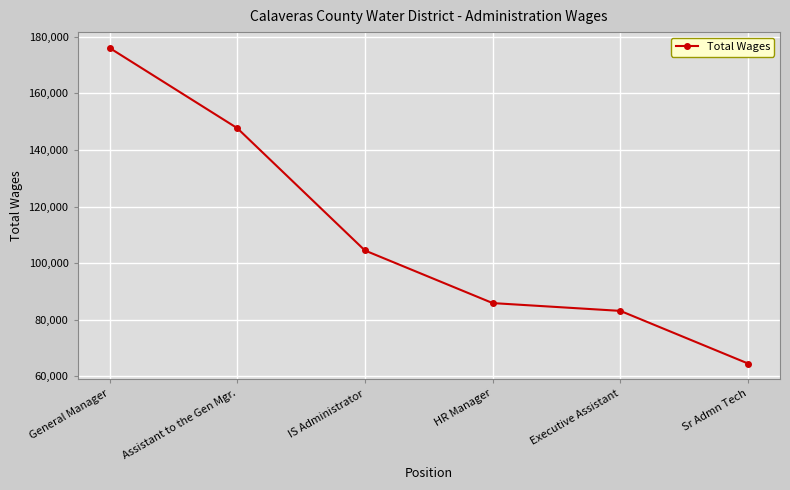

What is the approximate value at HR Manager?

85919